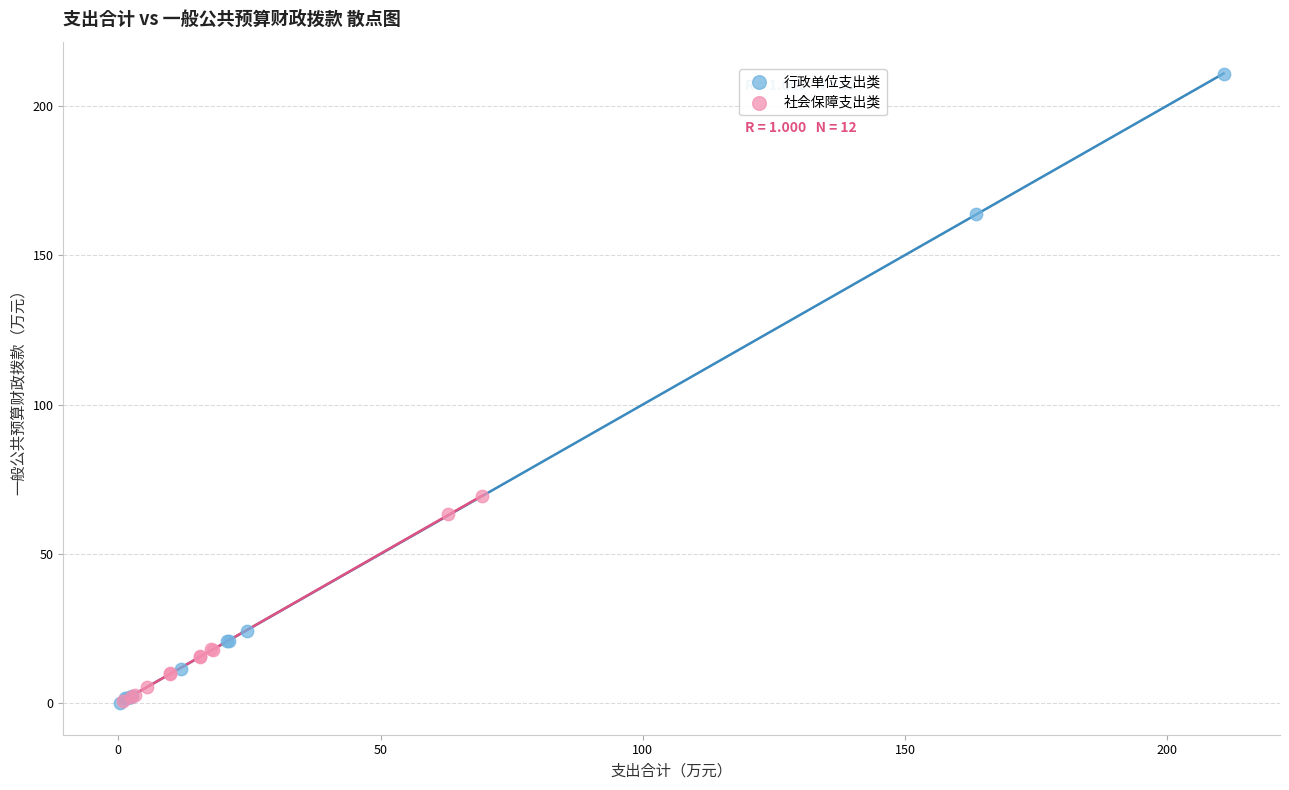

Which series contains the highest Y value?

行政单位支出类